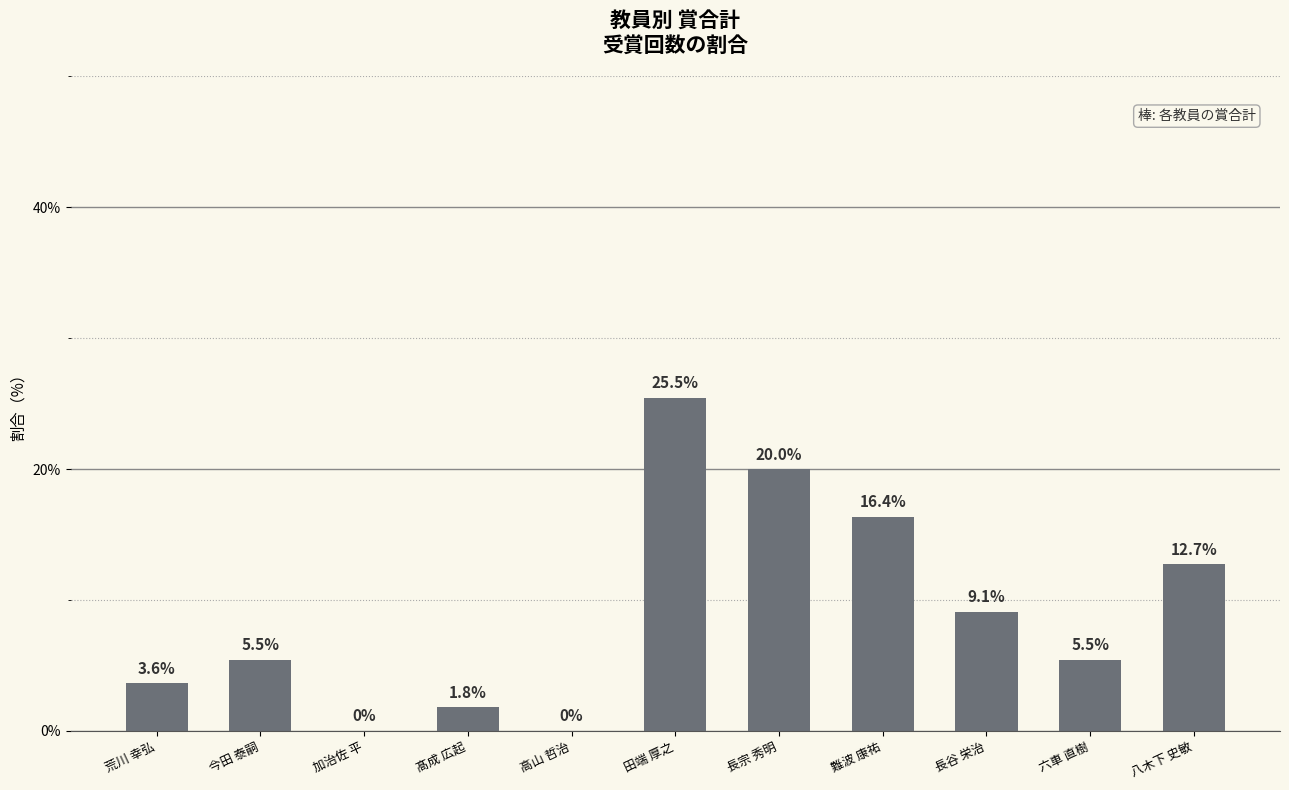

Which category has the highest value across all series?

田端 厚之